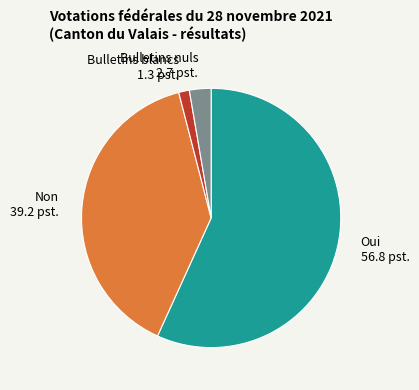

Is it true that Non is 39% of the pie?

True